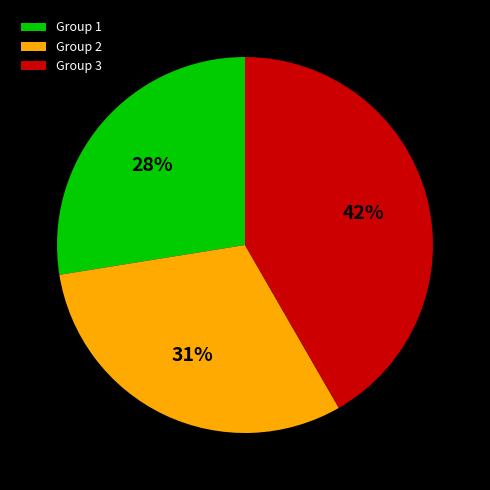

Is it true that Group 1 is 28% of the pie?

True